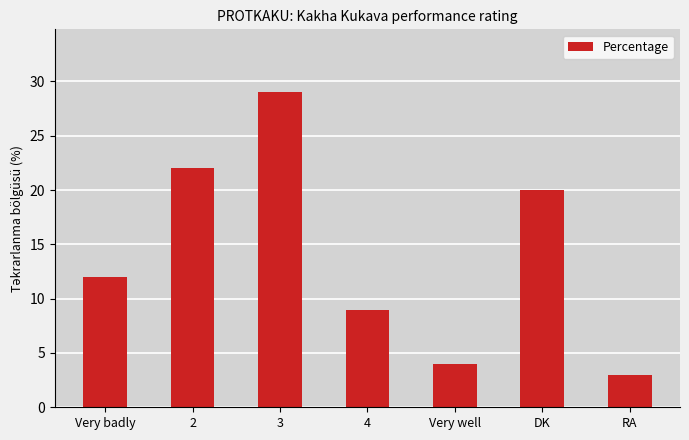

Reading left to right, extract all data points from this chart.

Very badly=12	2=22	3=29	4=9	Very well=4	DK=20	RA=3